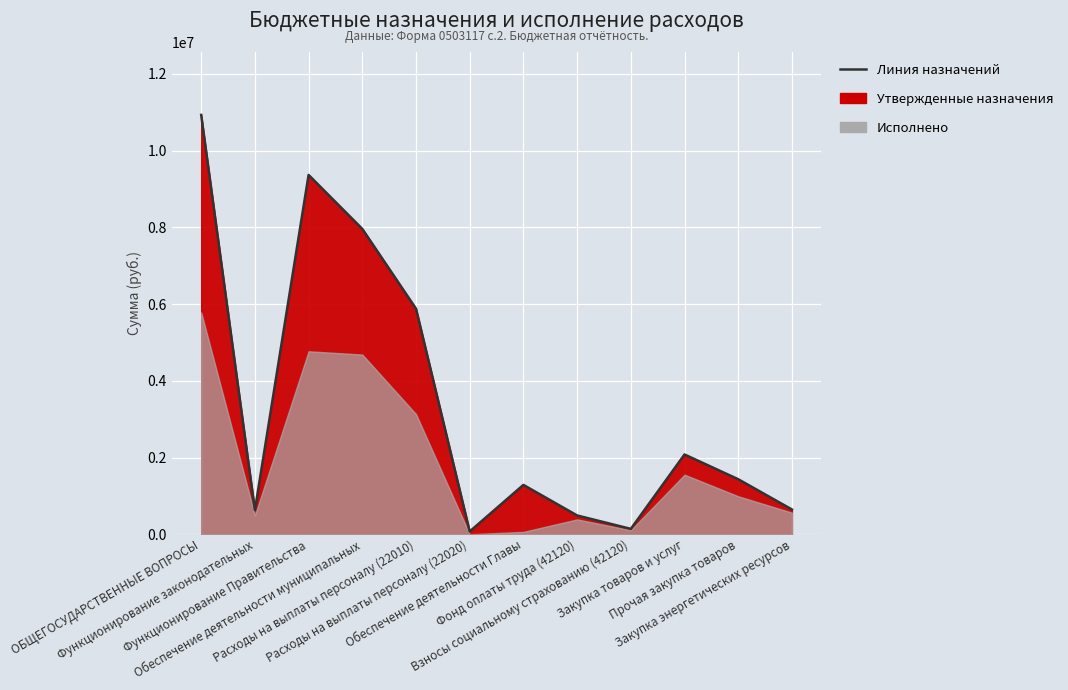

Between Функционирование Правительства and Прочая закупка товаров, which is larger?

Функционирование Правительства